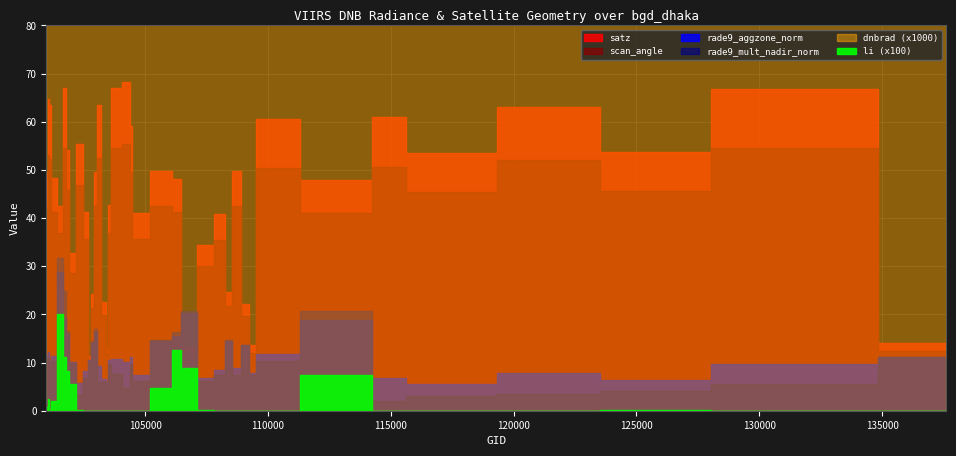

True or false: rade9_aggzone_norm has a value of 0.9 at 107560.

False